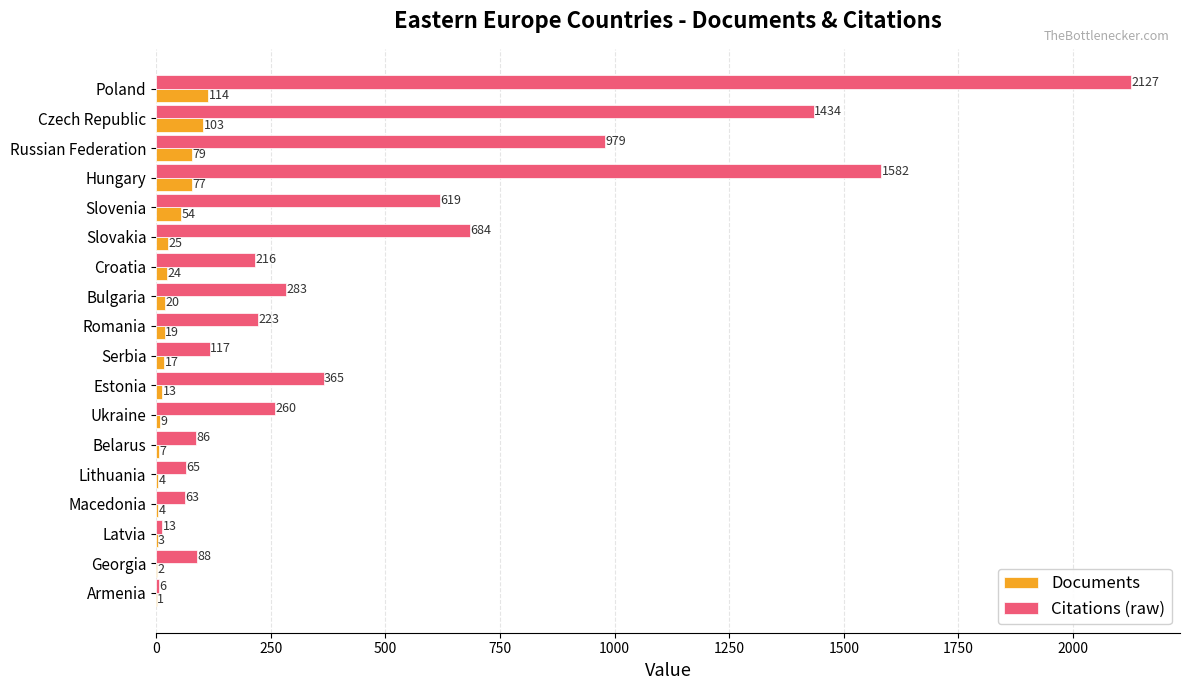

True or false: Documents has a value of 4 at Lithuania.

True